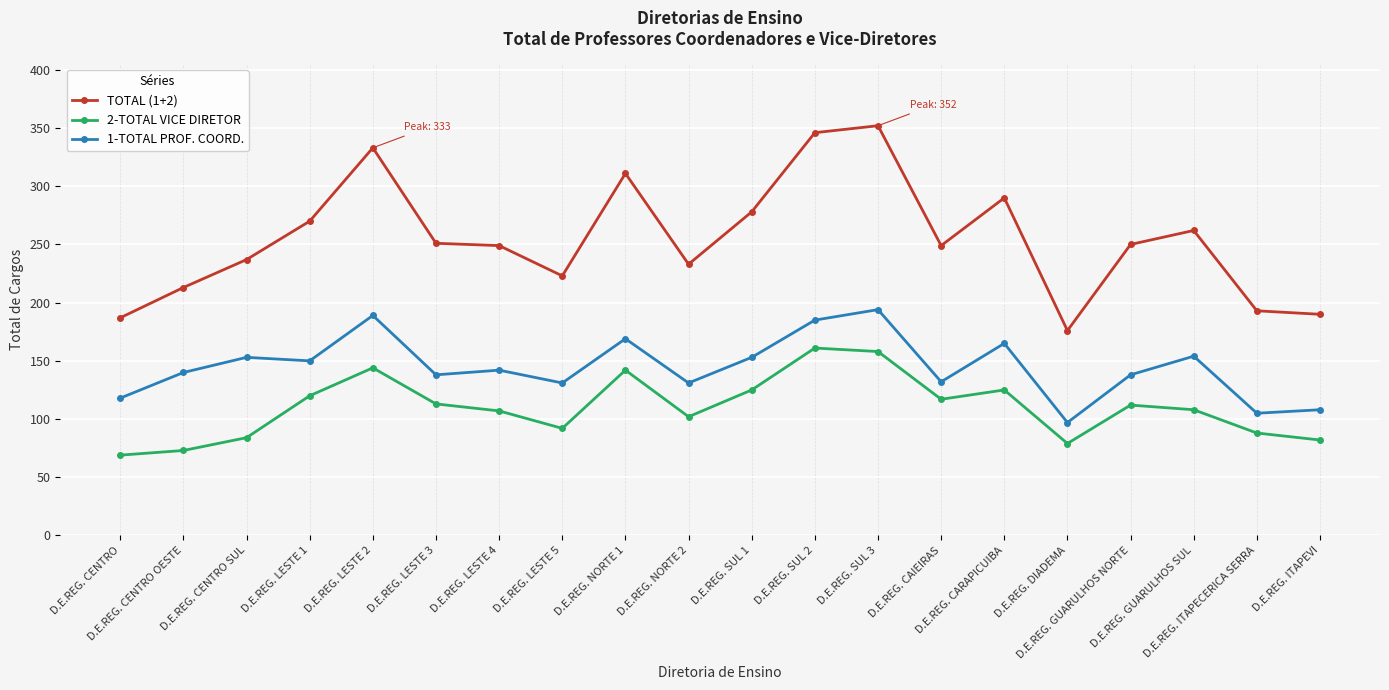

List the series in order of their overall mean, lowest first.

2-TOTAL VICE DIRETOR, 1-TOTAL PROF. COORD., TOTAL (1+2)